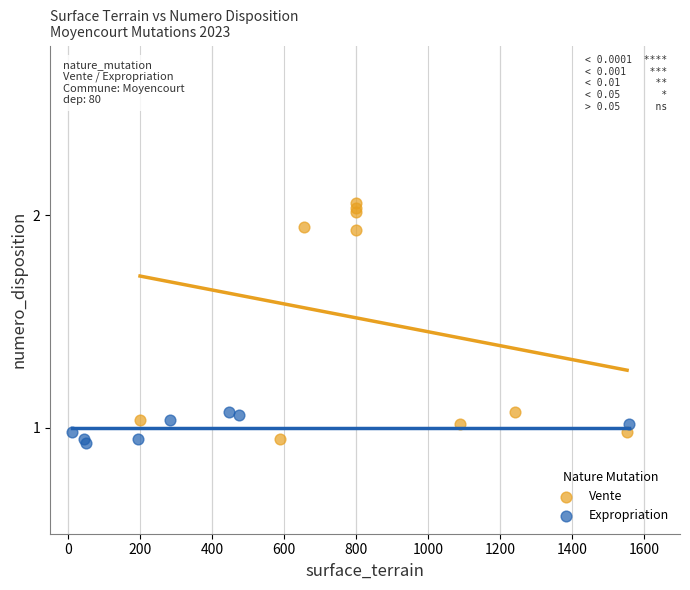

Which series has the largest Y range (max minus min)?

Vente